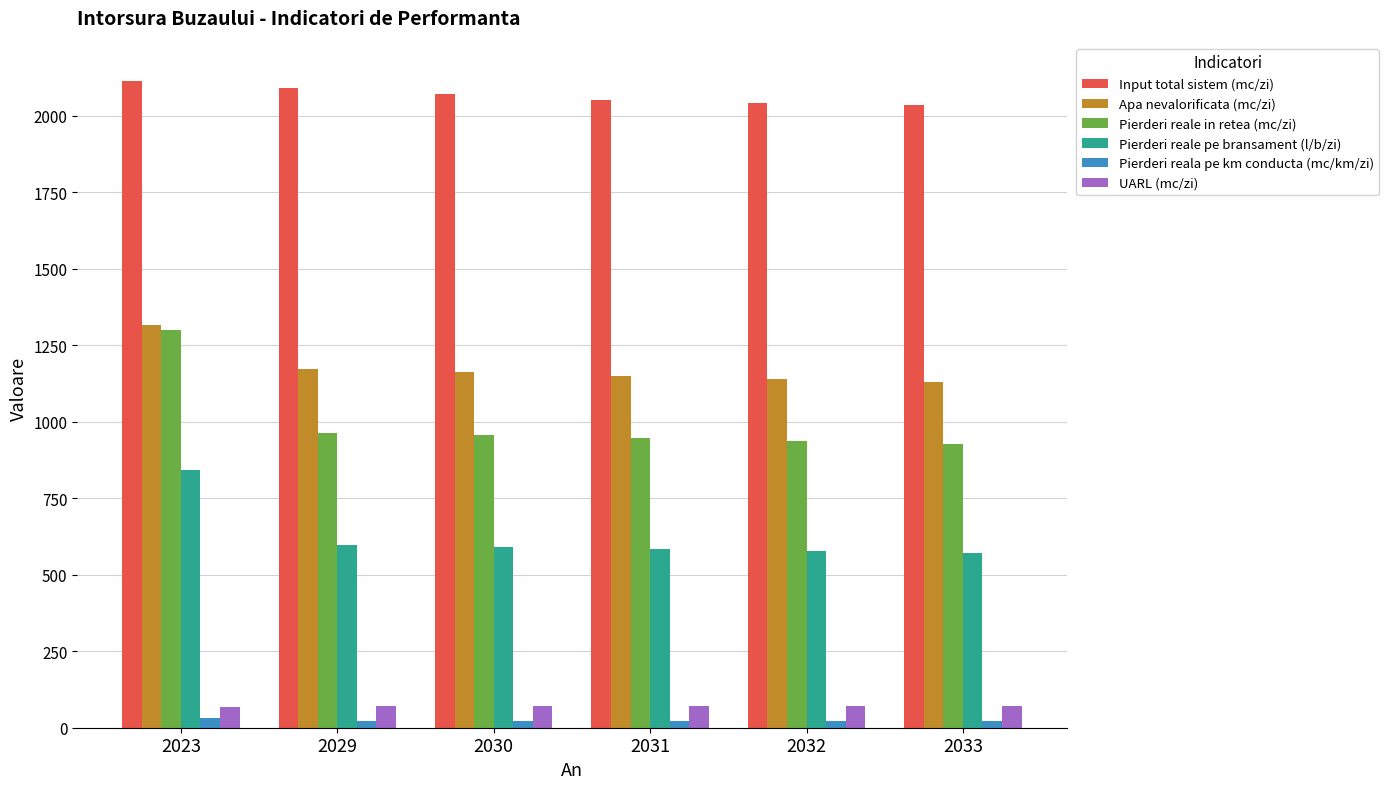

Is it true that Pierderi reale in retea (mc/zi) equals 1677.6 at 2031?

False